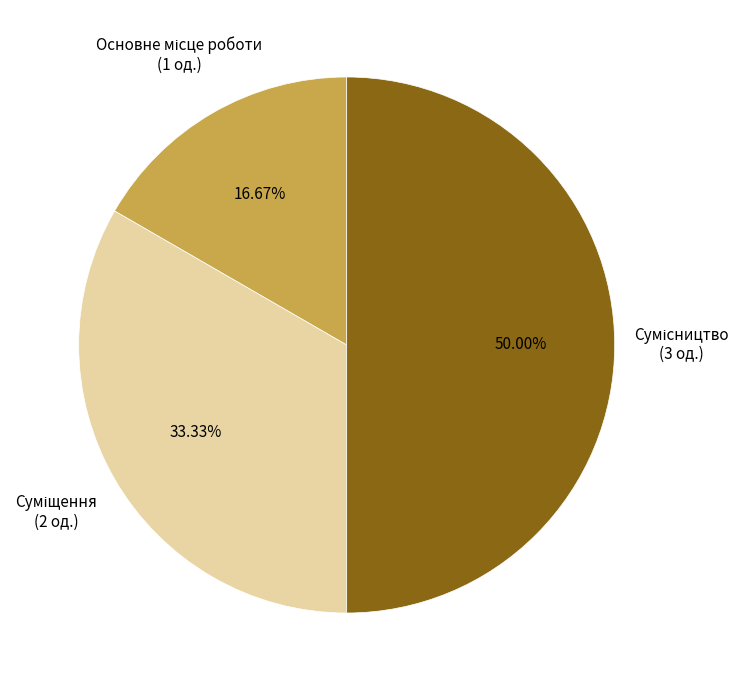

To the nearest percent, what is the average slice percentage?

33%